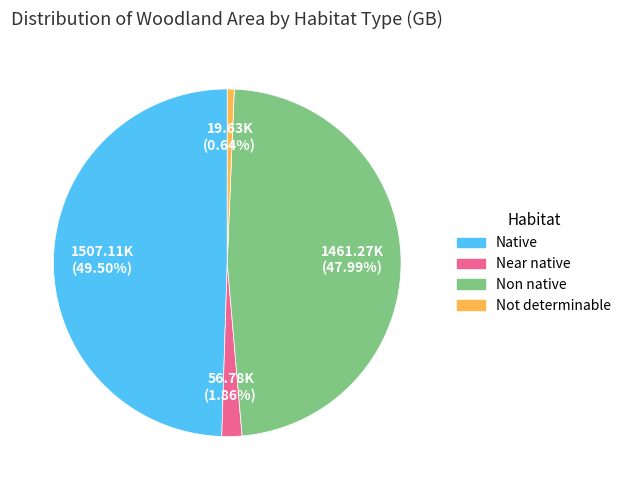

To the nearest percent, what is the difference between the largest and smallest slice percentages?

49%